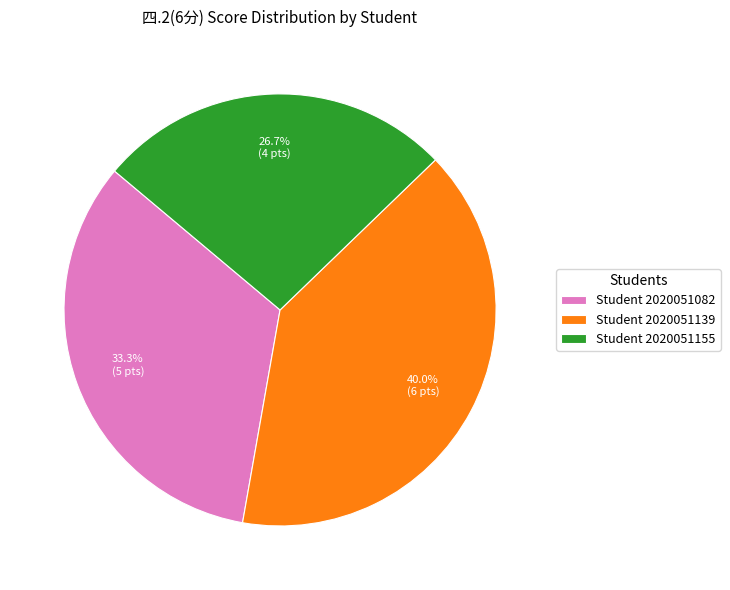

How many slices are in this pie chart?

3